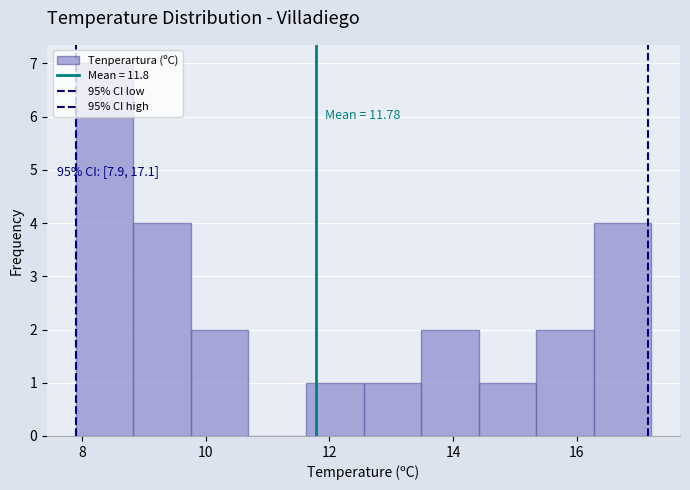

Which range on the x-axis has the tallest bar?

8.0 to 8.8